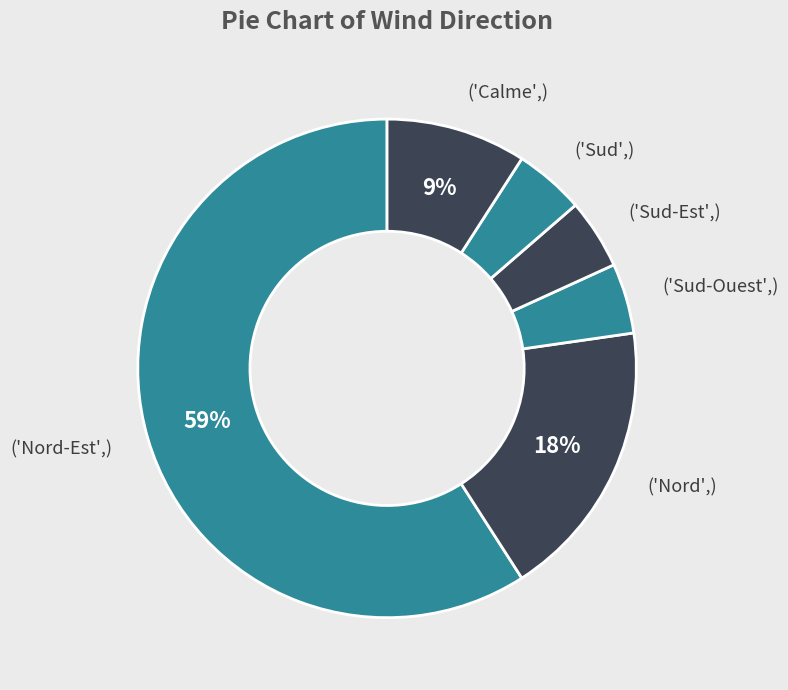

Count the number of slices in the pie.

6